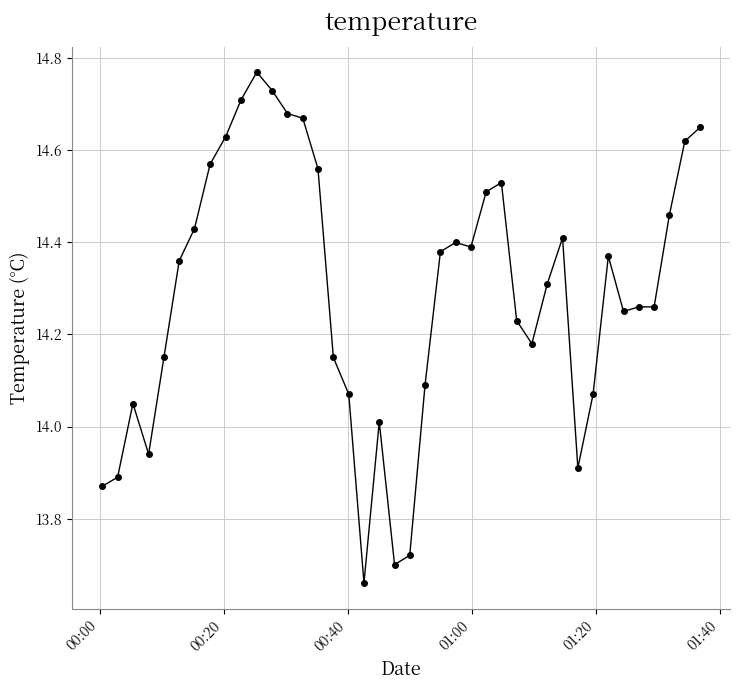

What is the sum of all values?

571.6